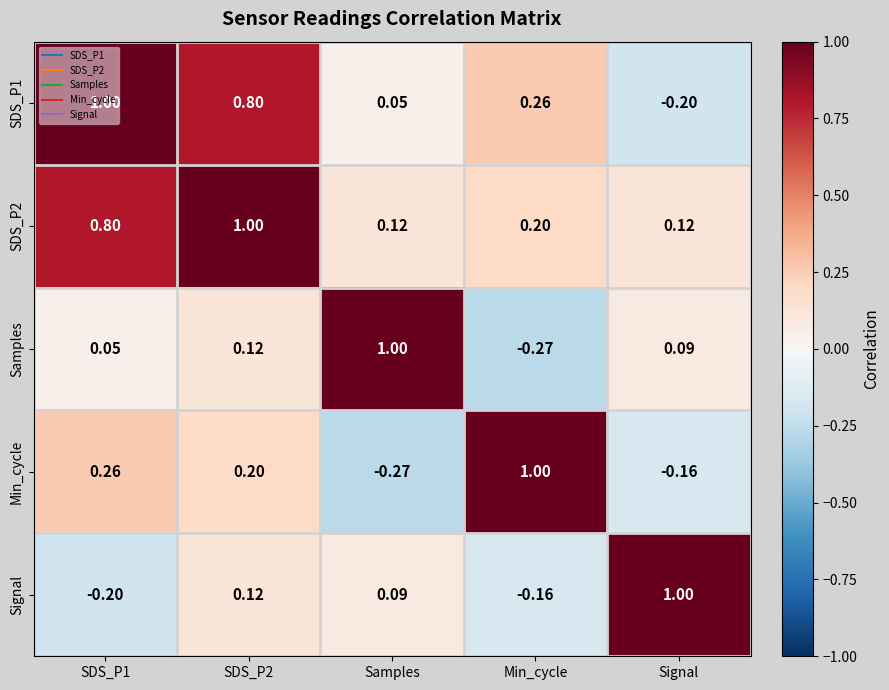

Where is Signal nearest to the value 0?

Samples